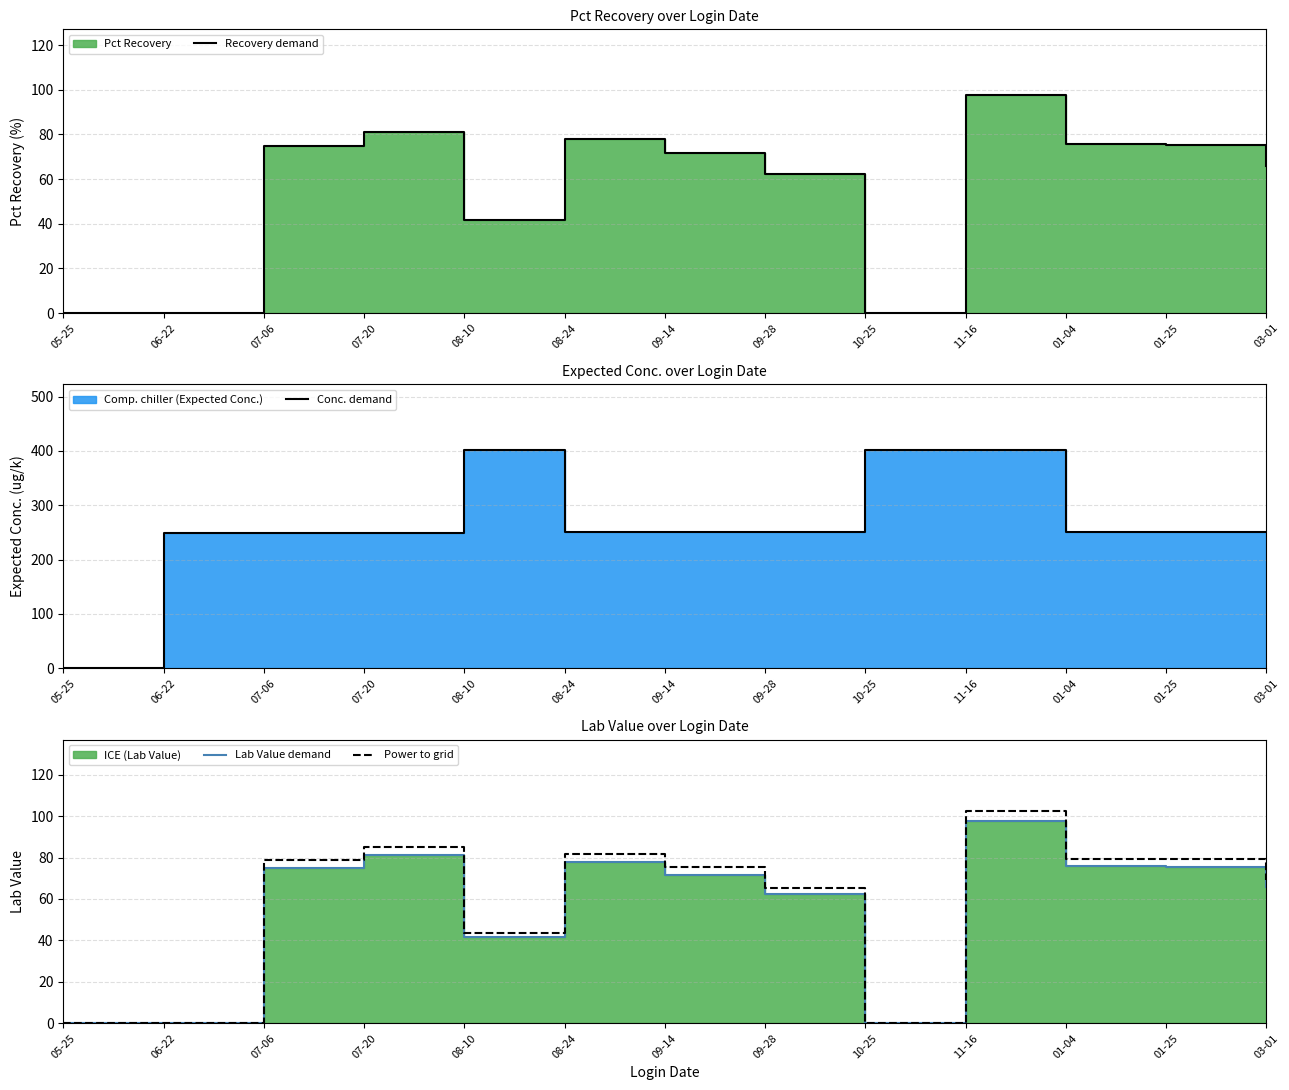

Reading left to right, list all the values displayed in this chart.

Recovery demand: 05-25=0.0	06-22=0.0	07-06=75.0	07-20=81.1	08-10=41.7	08-24=77.8	09-14=71.7	09-28=62.4	10-25=0.0	11-16=97.7	01-04=75.7	01-25=75.5	03-01=65.7
Conc. demand: 05-25=0.0	06-22=249.0	07-06=249.0	07-20=249.0	08-10=402.0	08-24=250.0	09-14=250.0	09-28=250.0	10-25=402.0	11-16=402.0	01-04=250.0	01-25=250.0	03-01=250.0
Lab Value demand: 05-25=0.0	06-22=0.0	07-06=75.0	07-20=81.1	08-10=41.7	08-24=77.8	09-14=71.7	09-28=62.4	10-25=0.0	11-16=97.7	01-04=75.7	01-25=75.5	03-01=65.7
Power to grid: 05-25=0.0	06-22=0.0	07-06=78.8	07-20=85.2	08-10=43.8	08-24=81.7	09-14=75.3	09-28=65.5	10-25=0.0	11-16=102.6	01-04=79.5	01-25=79.3	03-01=69.0